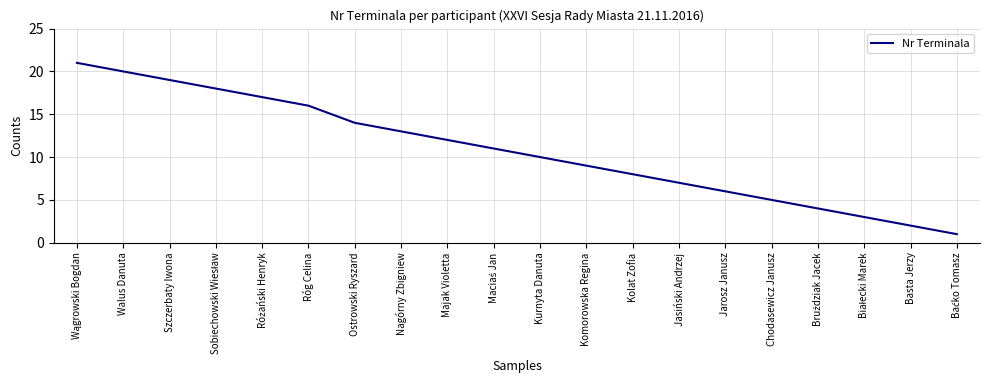

Is it true that the value at Chodasewicz Janusz is 5?

True